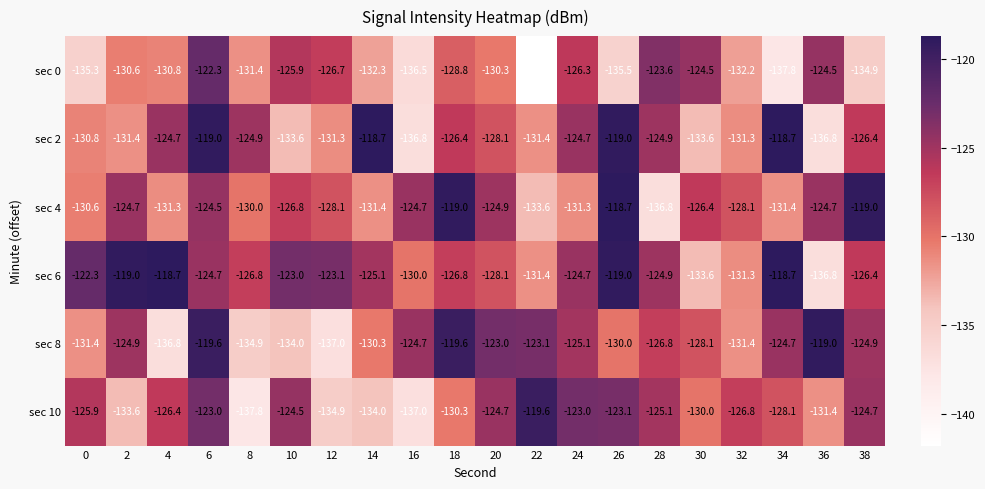

Count the number of data series in this chart.

6